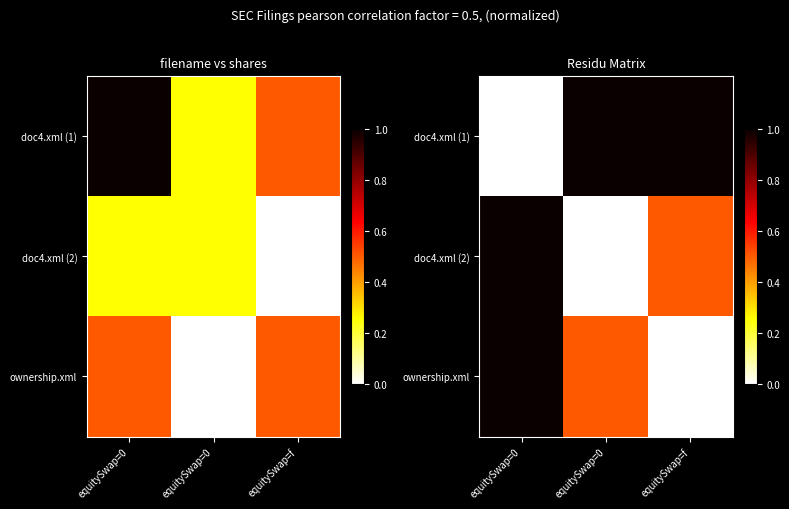

Which series changed the most between equitySwap=0 and equitySwap=f?

doc4.xml (2)